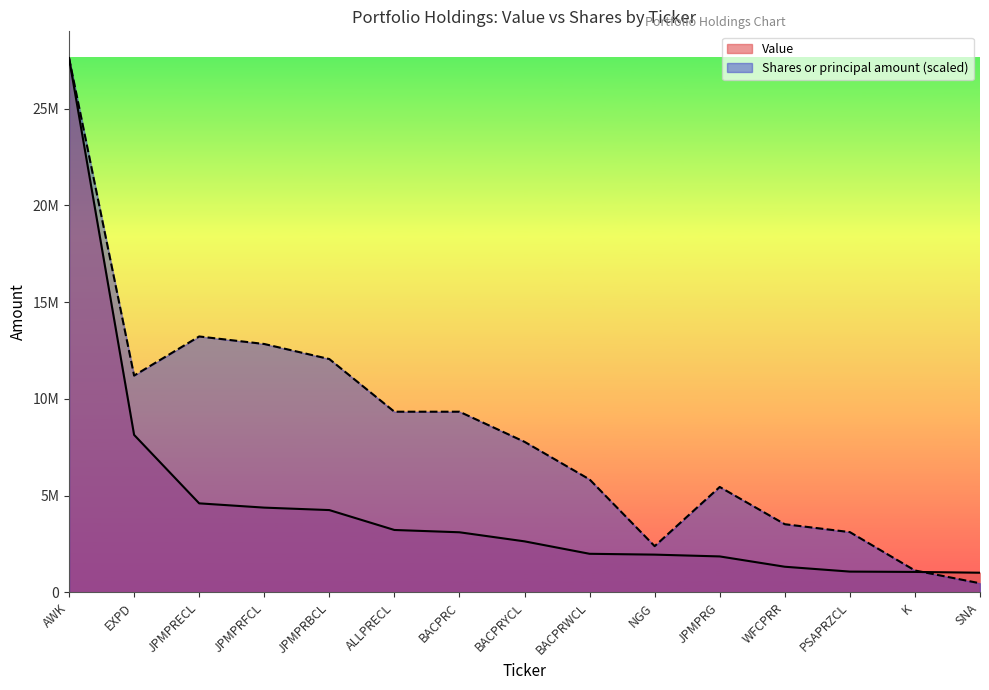

Between which two adjacent categories do Value and Shares or principal amount first intersect?

K and SNA